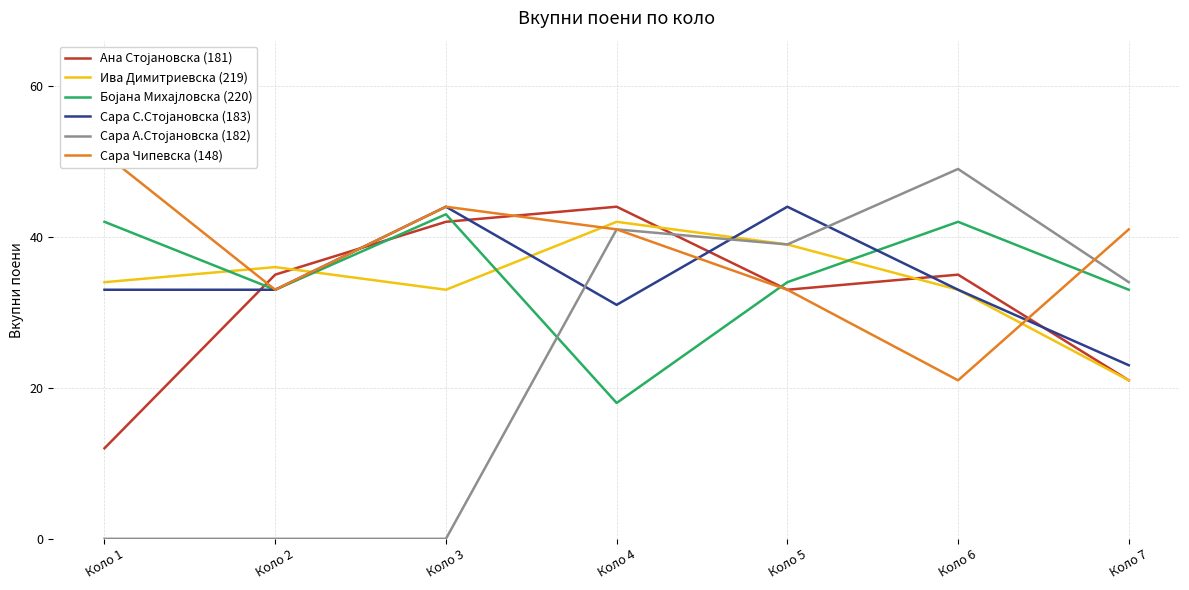

Reading left to right, transcribe all the data shown in this chart.

Ана Стојановска (181): 12	35	42	44	33	35	21
Ива Димитриевска (219): 34	36	33	42	39	33	21
Бојана Михајловска (220): 42	33	43	18	34	42	33
Сара С.Стојановска (183): 33	33	44	31	44	33	23
Сара А.Стојановска (182): 0	0	0	41	39	49	34
Сара Чипевска (148): 51	33	44	41	33	21	41